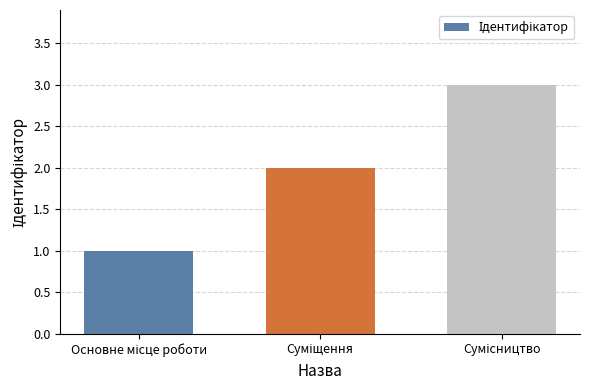

Reading left to right, extract all data points from this chart.

1	2	3